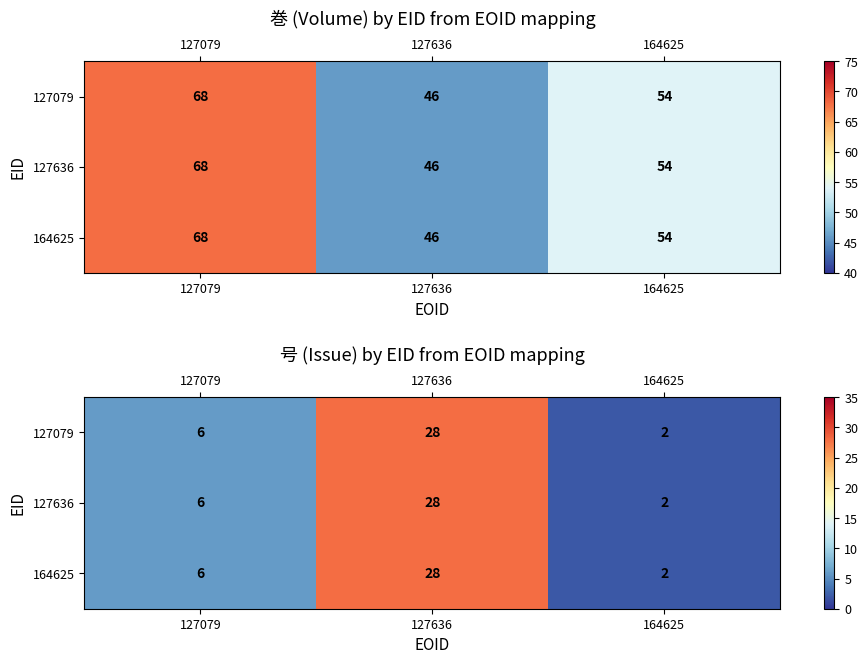

At which category is the sum across all series the highest?

127636